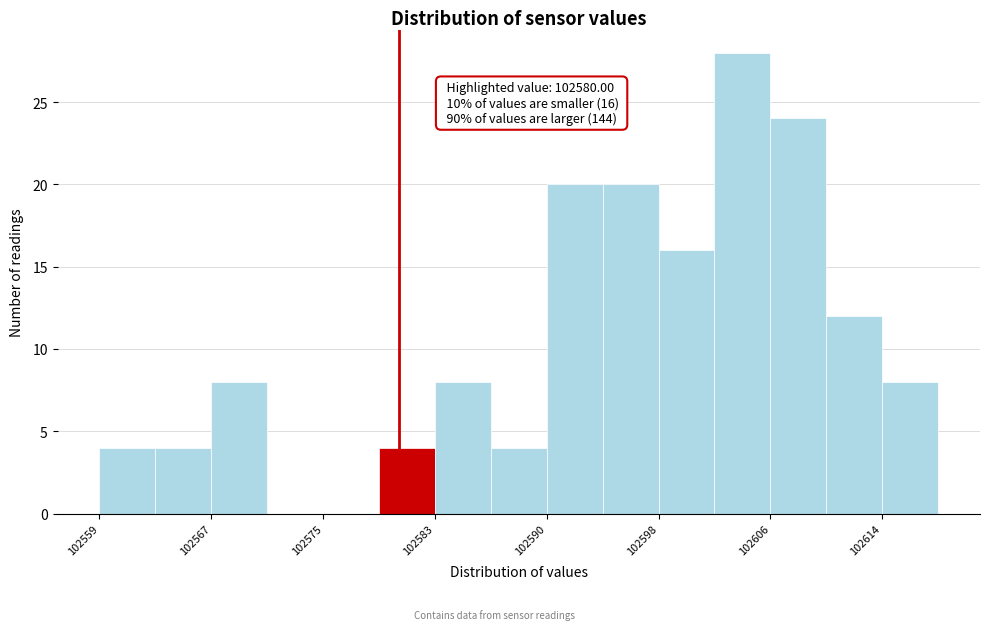

Around what value on the x-axis is the tallest bar? Give the approximate position of its centre, as read against the axis.

102604